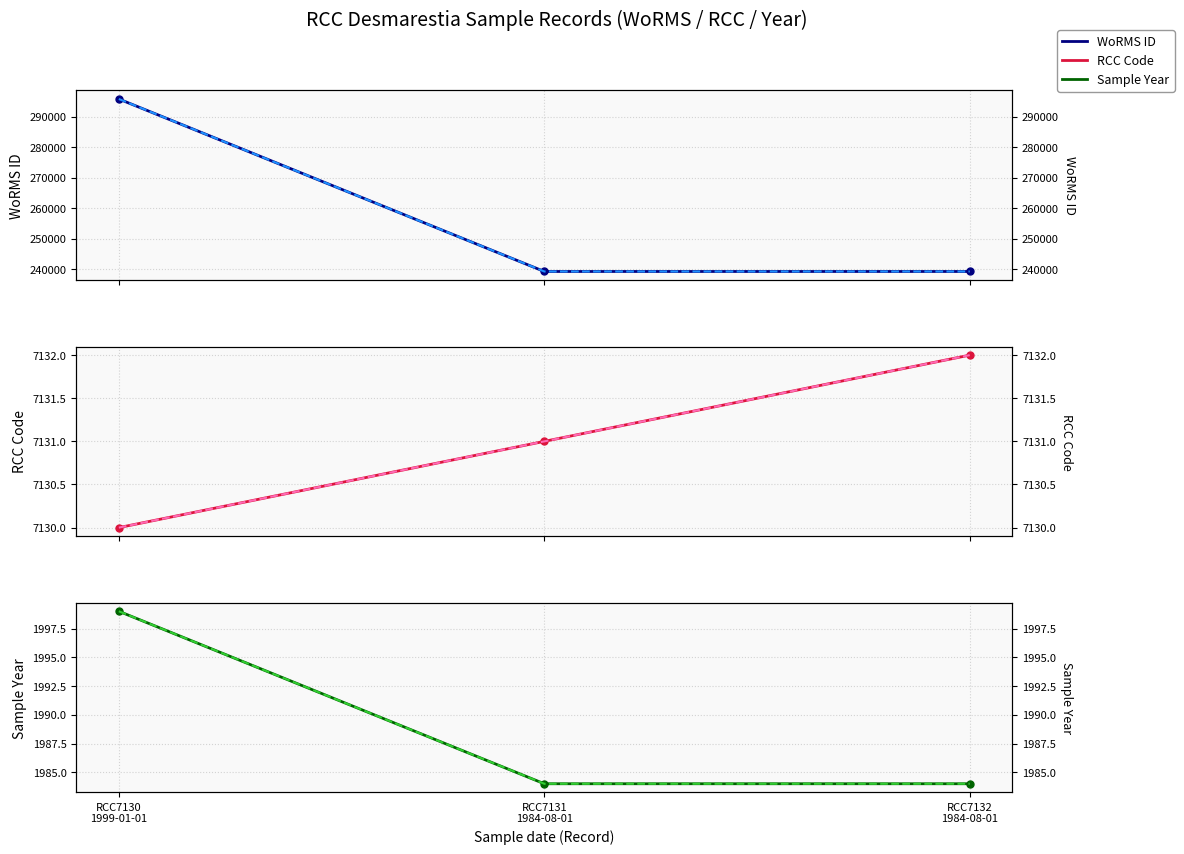

How many Sample Year values are between 1984 and 1999?

3